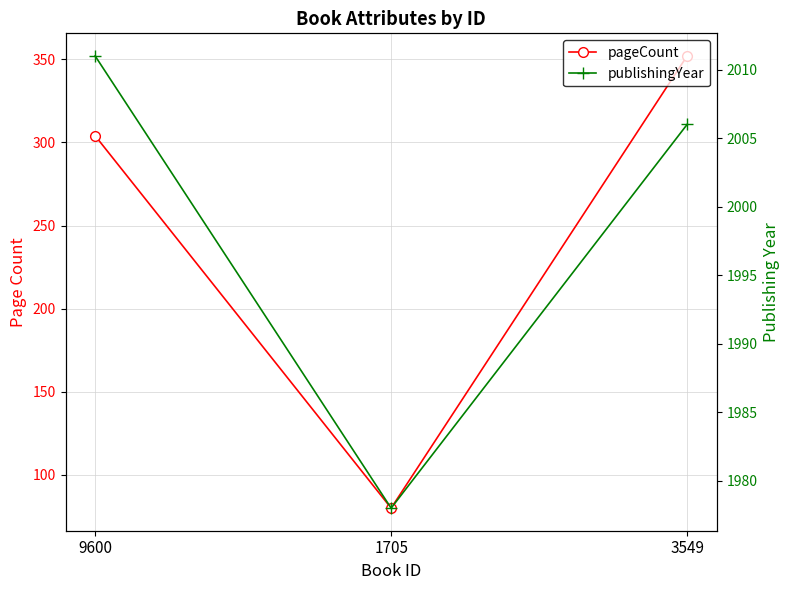

What is the spread (max minus min) of values at 9600?

1707